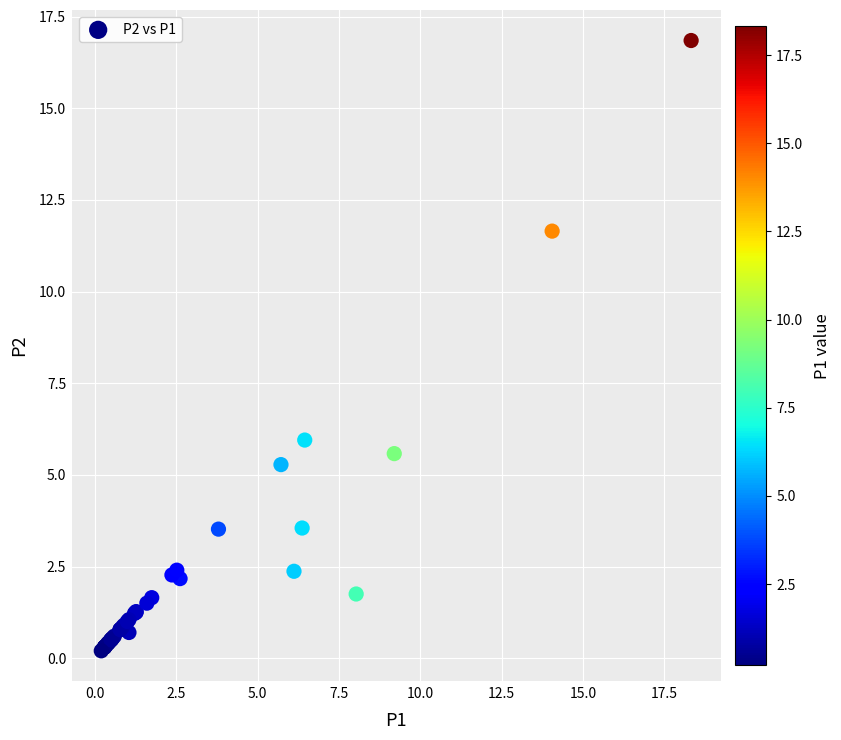

What Y value in the scatter plot is closest to 8?

6.0